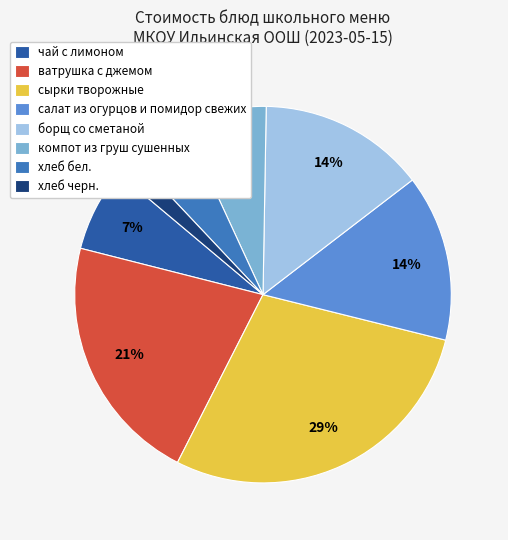

Is the sum of хлеб бел. and компот из груш сушенных greater than half?

No